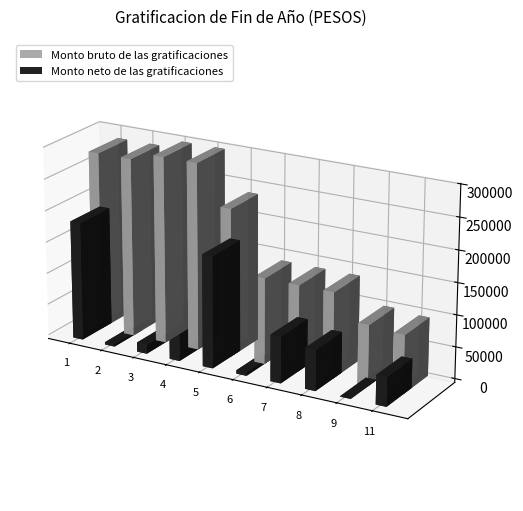

True or false: Monto bruto de las gratificaciones has a value of 135256.8 at 8.

True